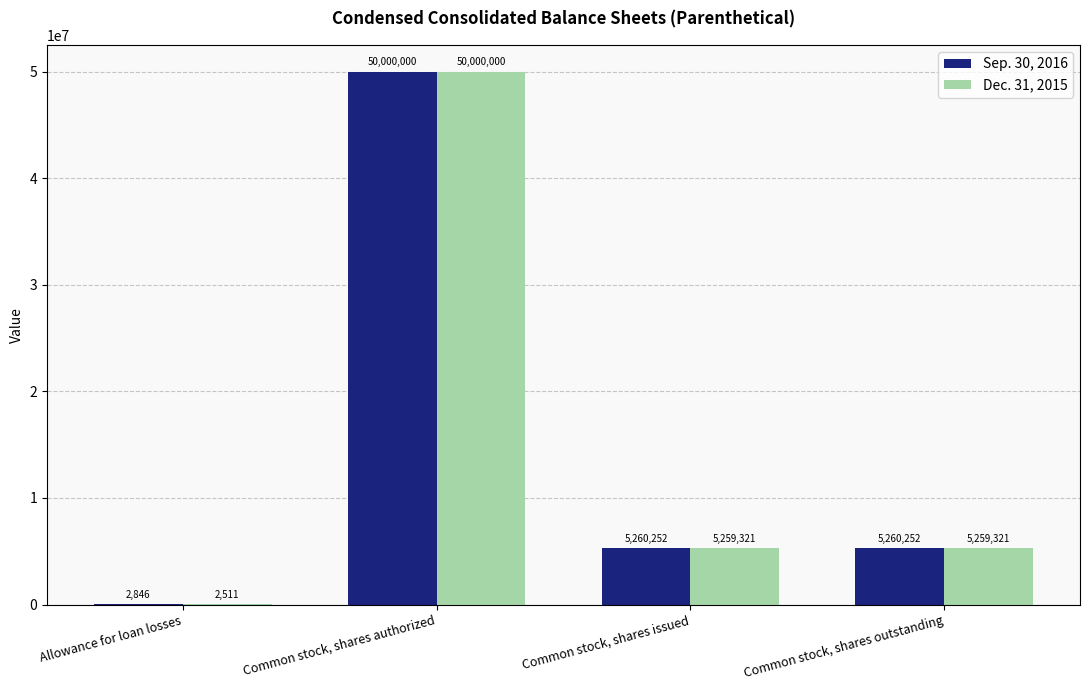

Reading right to left, transcribe all the data shown in this chart.

Sep. 30, 2016: Common stock, shares outstanding=5260252	Common stock, shares issued=5260252	Common stock, shares authorized=50000000	Allowance for loan losses=2846
Dec. 31, 2015: Common stock, shares outstanding=5259321	Common stock, shares issued=5259321	Common stock, shares authorized=50000000	Allowance for loan losses=2511